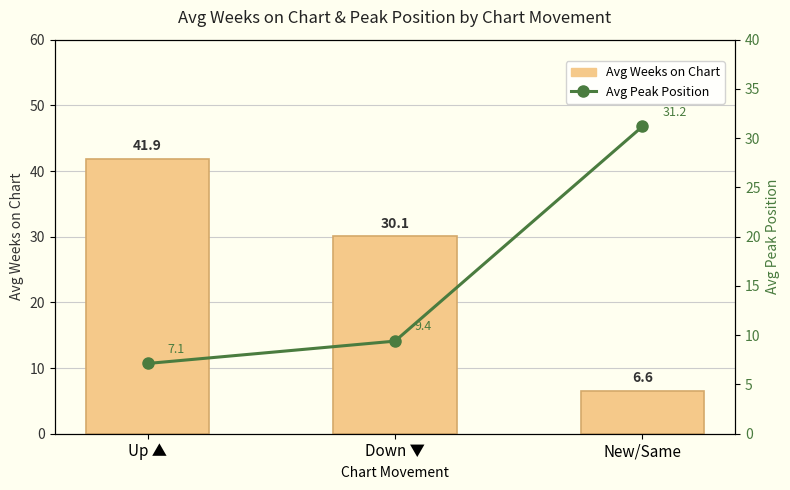

How many values in the Avg Peak Position series are below 9?

1